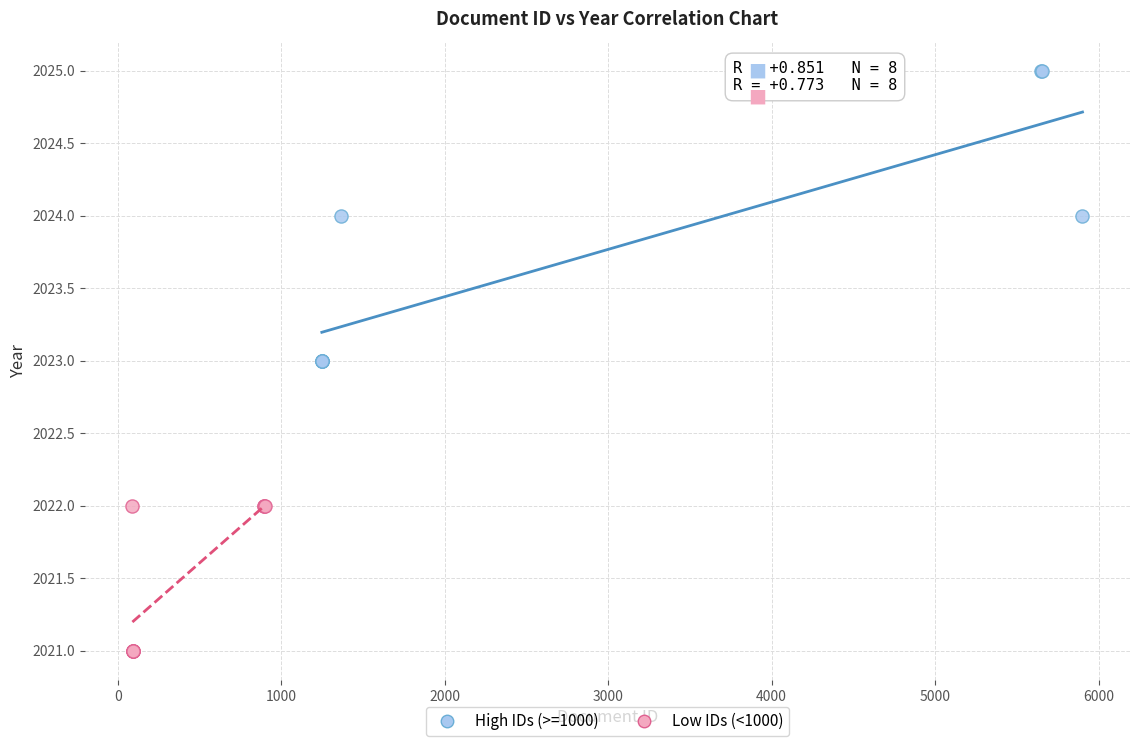

Which series contains the highest Y value?

High IDs (>=1000)